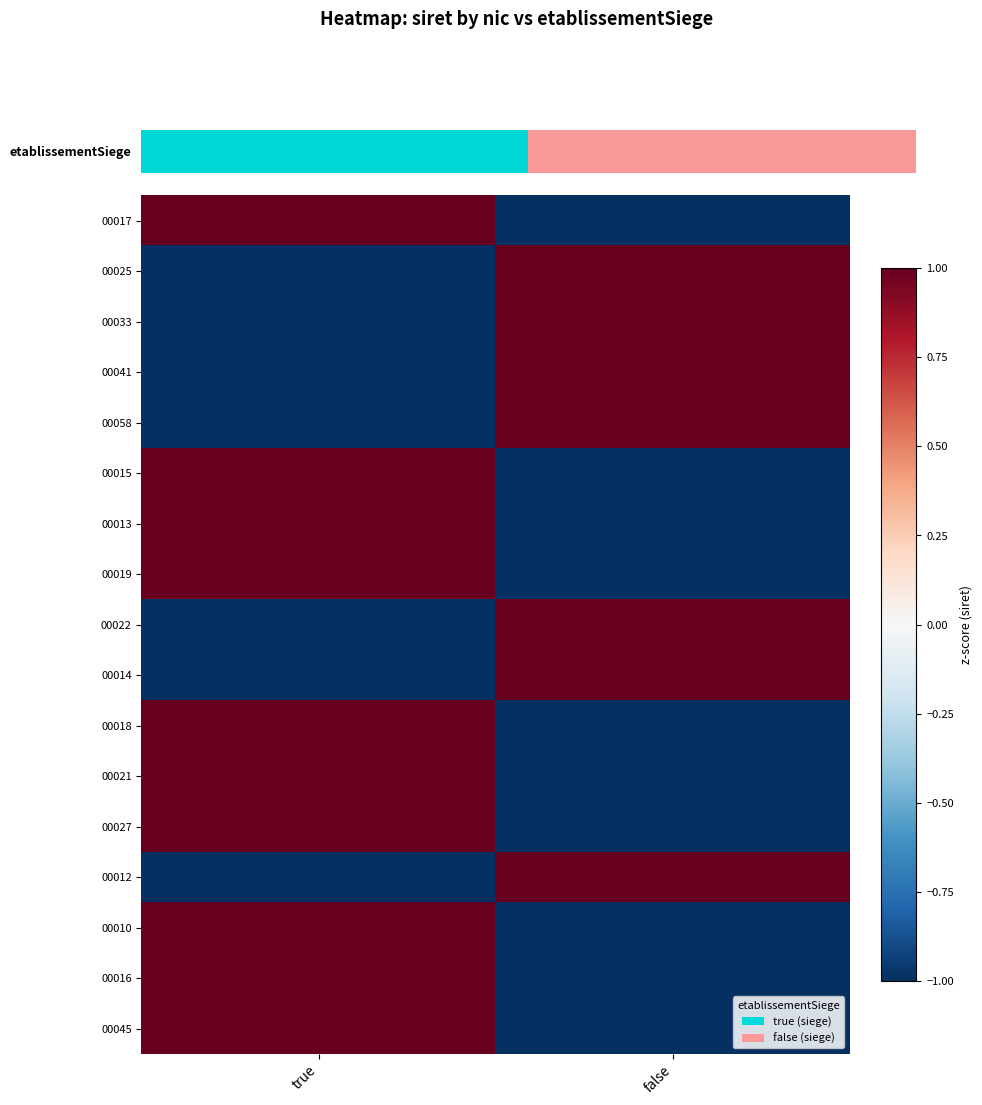

How many distinct data groups are displayed?

17